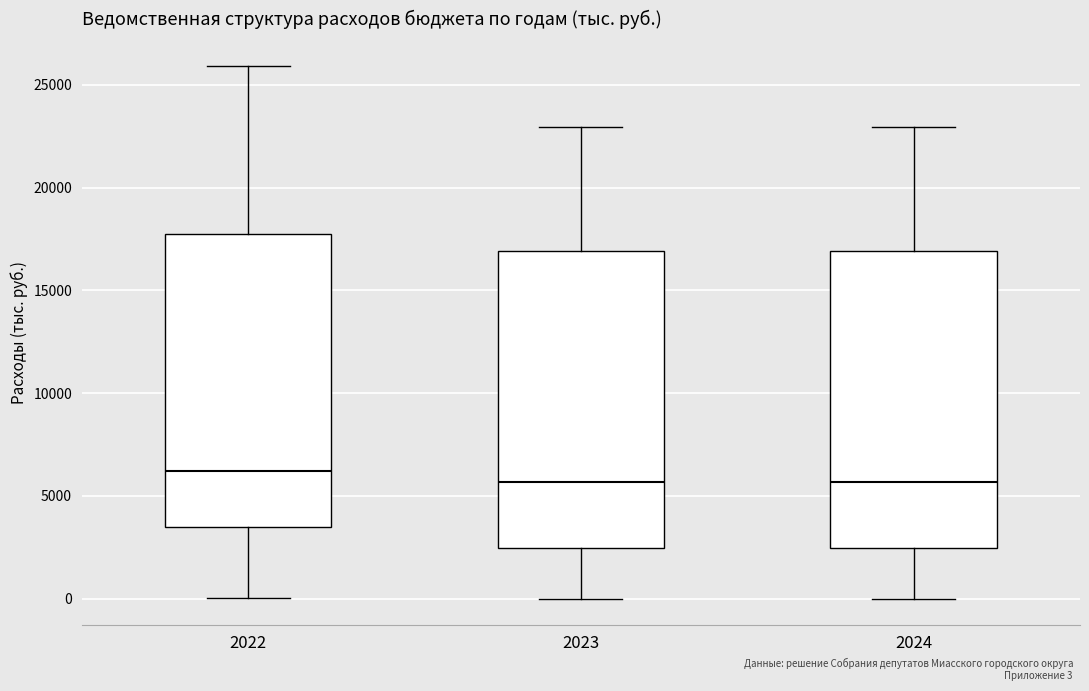

Reading left to right, read every box against the y-axis: the position of its median line, the range the box covers, and the ends of its whiskers. The values are not printed on the chart, so give them approximately, as read against the axis.

2022: median 6000, box 3500 to 17500, whiskers 0 to 26000
2023: median 5500, box 2500 to 17000, whiskers 0 to 23000
2024: median 5500, box 2500 to 17000, whiskers 0 to 23000